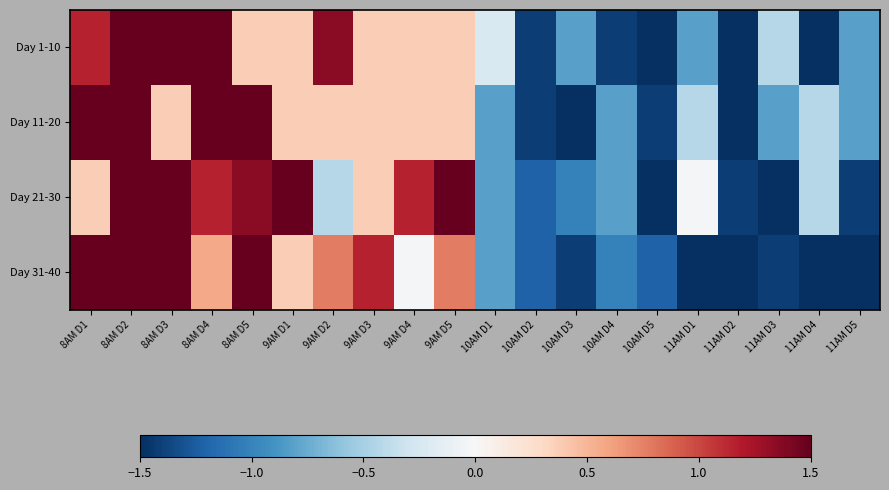

Rank the series at 11AM D5 from lowest to highest value.

Day 31-40, Day 21-30, Day 1-10, Day 11-20